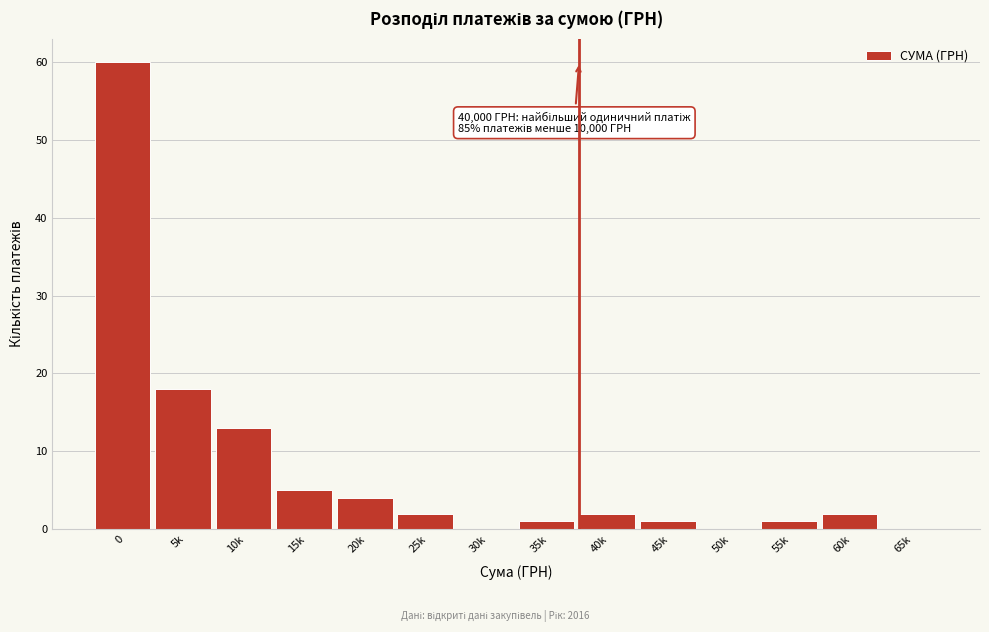

Reading right to left, list all the values displayed in this chart.

65k=0	60k=2	55k=1	50k=0	45k=1	40k=2	35k=1	30k=0	25k=2	20k=4	15k=5	10k=13	5k=18	0=60